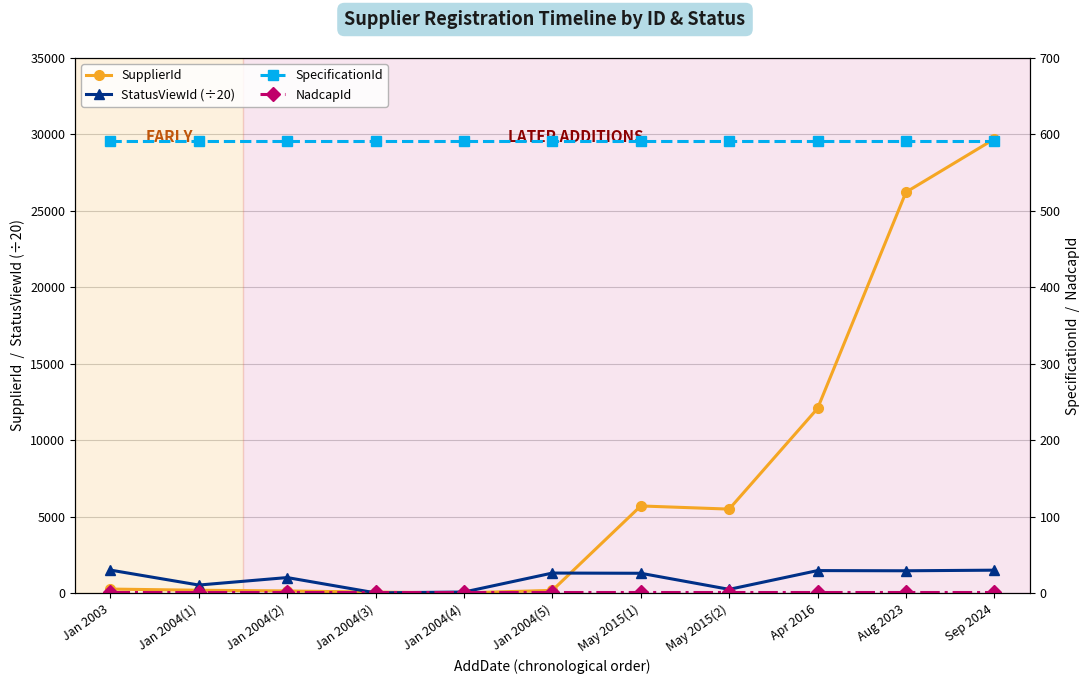

True or false: NadcapId and SpecificationId cross at least once.

False